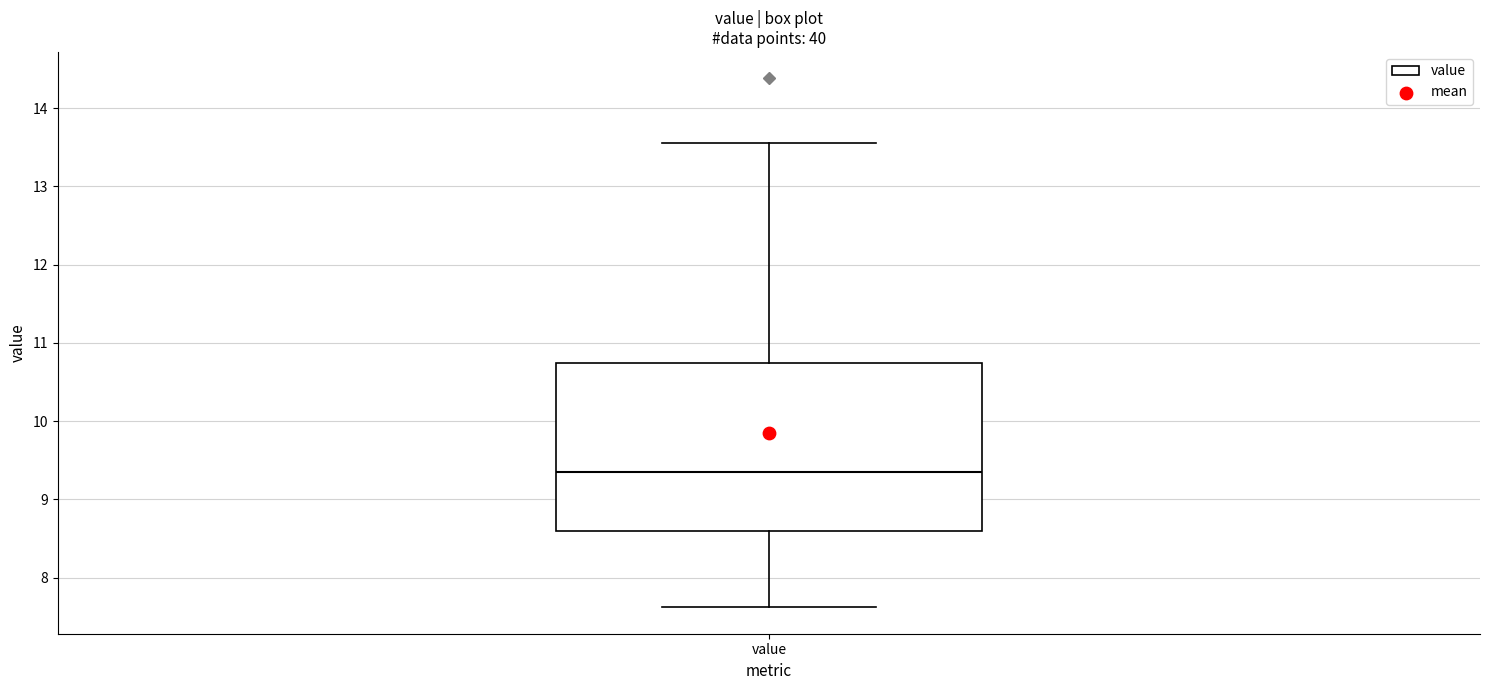

Transcribe this box plot: give where the median line is, the range the box spans, and where the two whiskers end, as read against the y-axis. The values are not printed on the chart, so give them approximately, as read against the axis.

median 9.4, box 8.6 to 10.7, whiskers 7.6 to 13.6